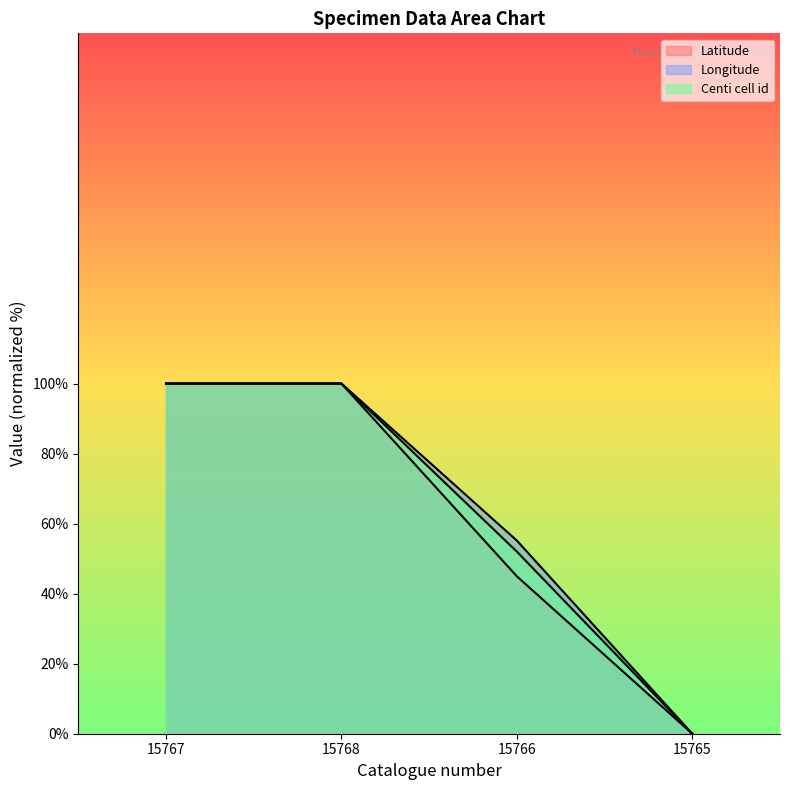

The value of Latitude at 15768 is 24.6. True or false?

False